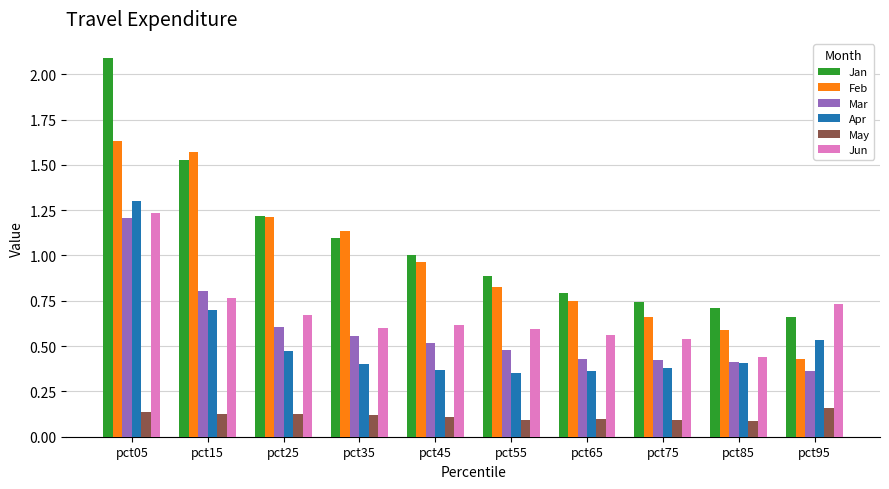

How many categories are shown in the chart?

10